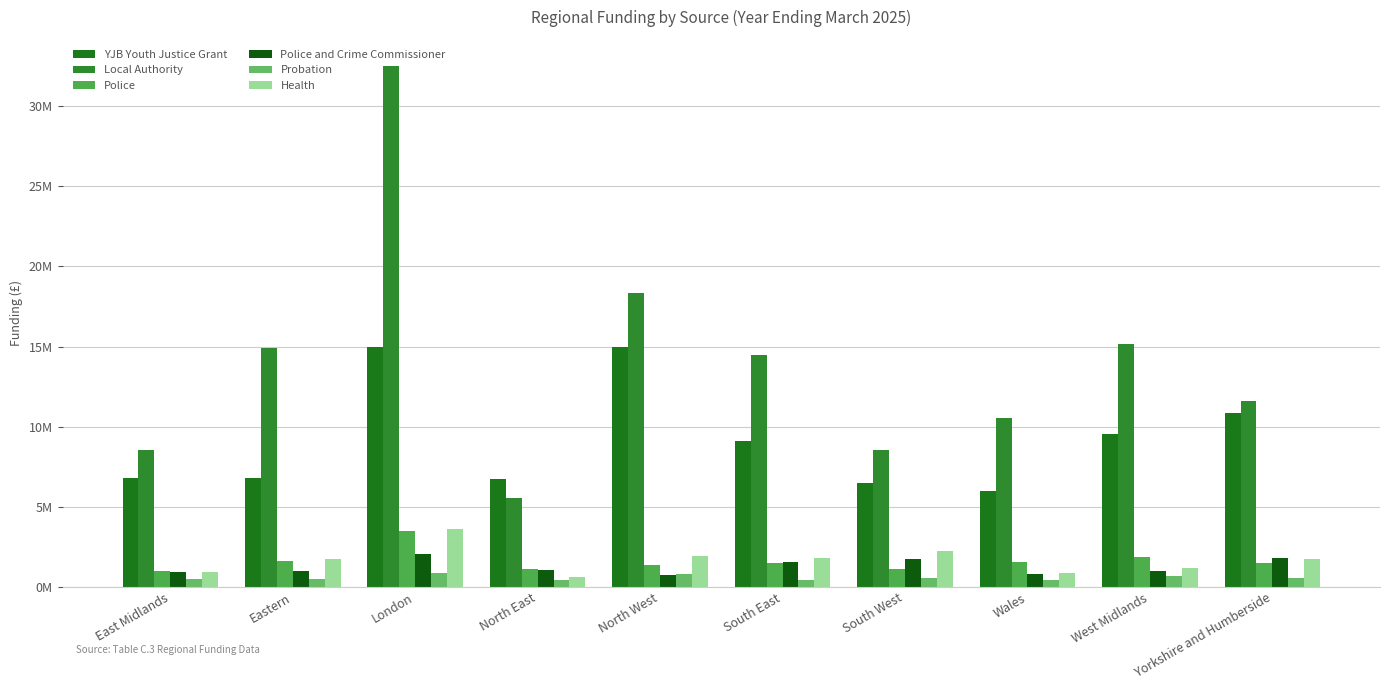

Reading left to right, transcribe all the data shown in this chart.

YJB Youth Justice Grant: 6805637.0	6768212.0	14966799.0	6707763.0	14944890.0	9119011.0	6511605.0	5968711.0	9548597.0	10831779.0
Local Authority: 8552987.0	14905616.0	32506815.0	5545560.0	18315910.5	14483023.1	8565967.0	10517102.0	15173203.0	11627662.0
Police: 1007566.0	1648801.0	3496620.0	1094598.0	1371017.2	1501872.0	1130694.0	1536918.0	1895903.3	1524312.0
Police and Crime Commissioner: 921629.0	1002526.0	2070781.0	1062029.0	752845.0	1563202.0	1737046.0	790220.0	983181.0	1826002.0
Probation: 506484.2	491233.0	856138.4	432236.0	815592.4	440243.5	538952.0	426389.0	654230.0	555667.0
Health: 944344.0	1755390.0	3617956.2	647896.0	1909771.3	1787929.0	2272558.0	894561.0	1162291.0	1727570.0